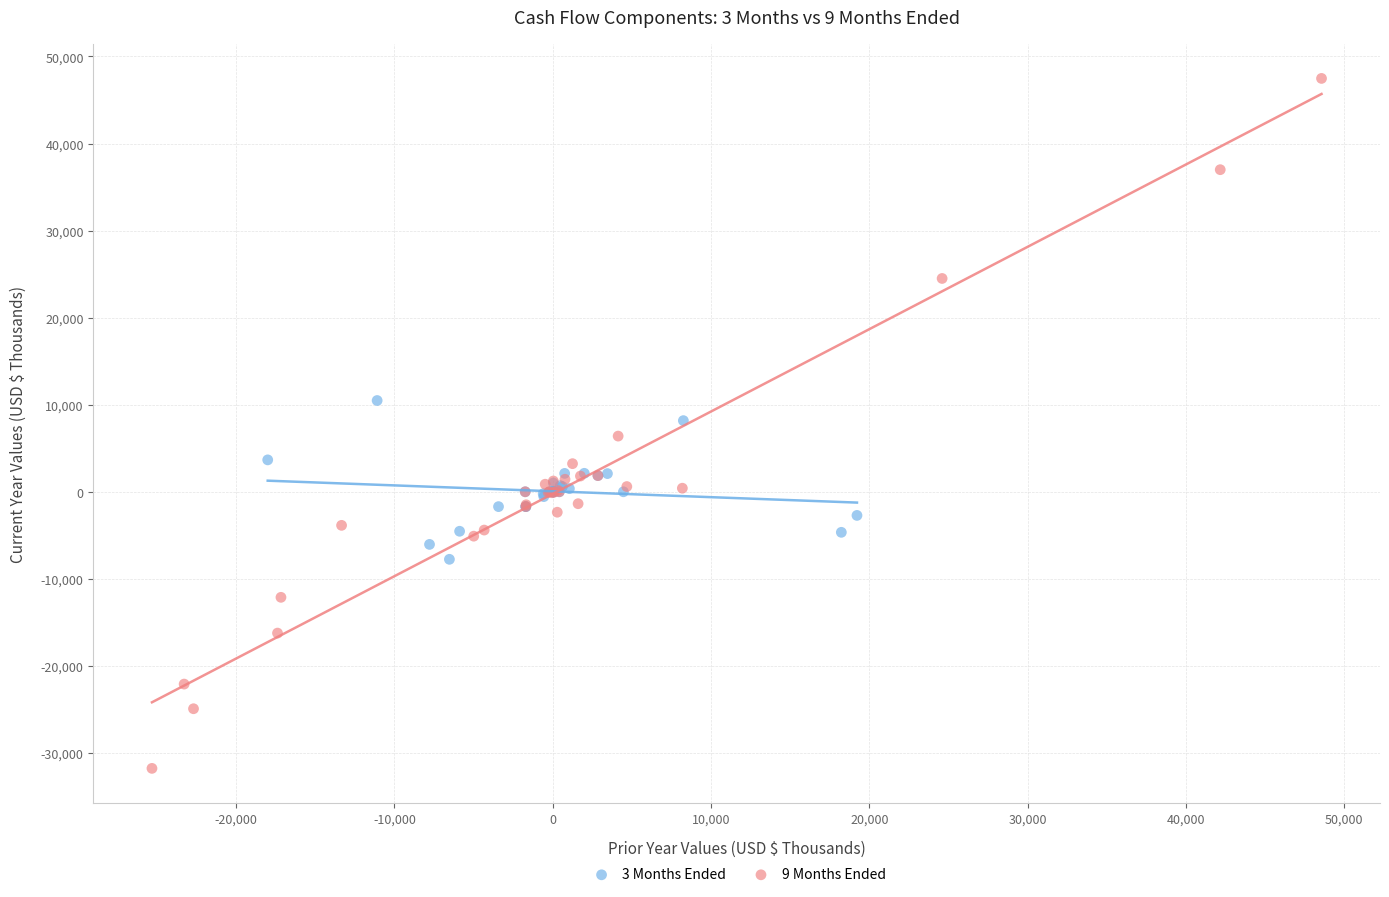

Which series has the largest Y range (max minus min)?

9 Months Ended